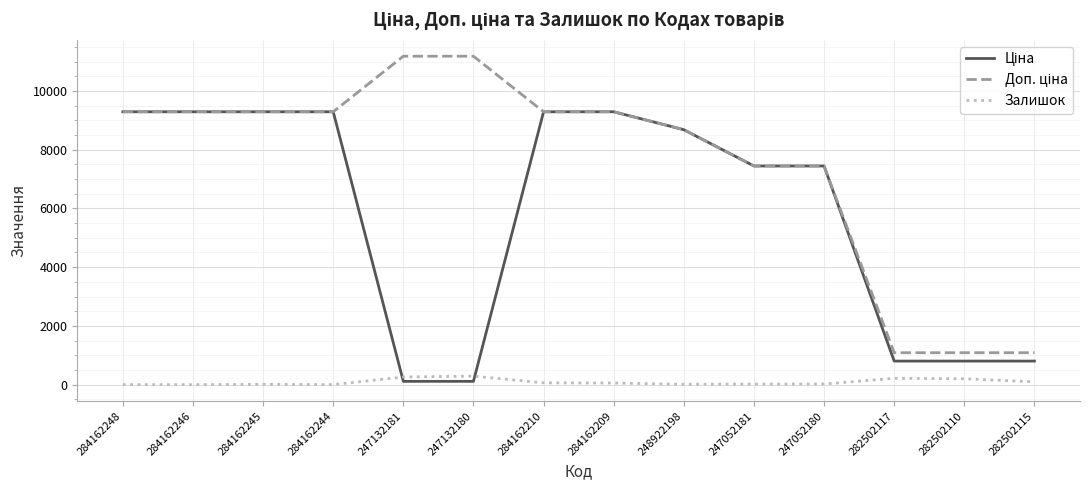

What is the maximum value shown in the chart?

11182.0